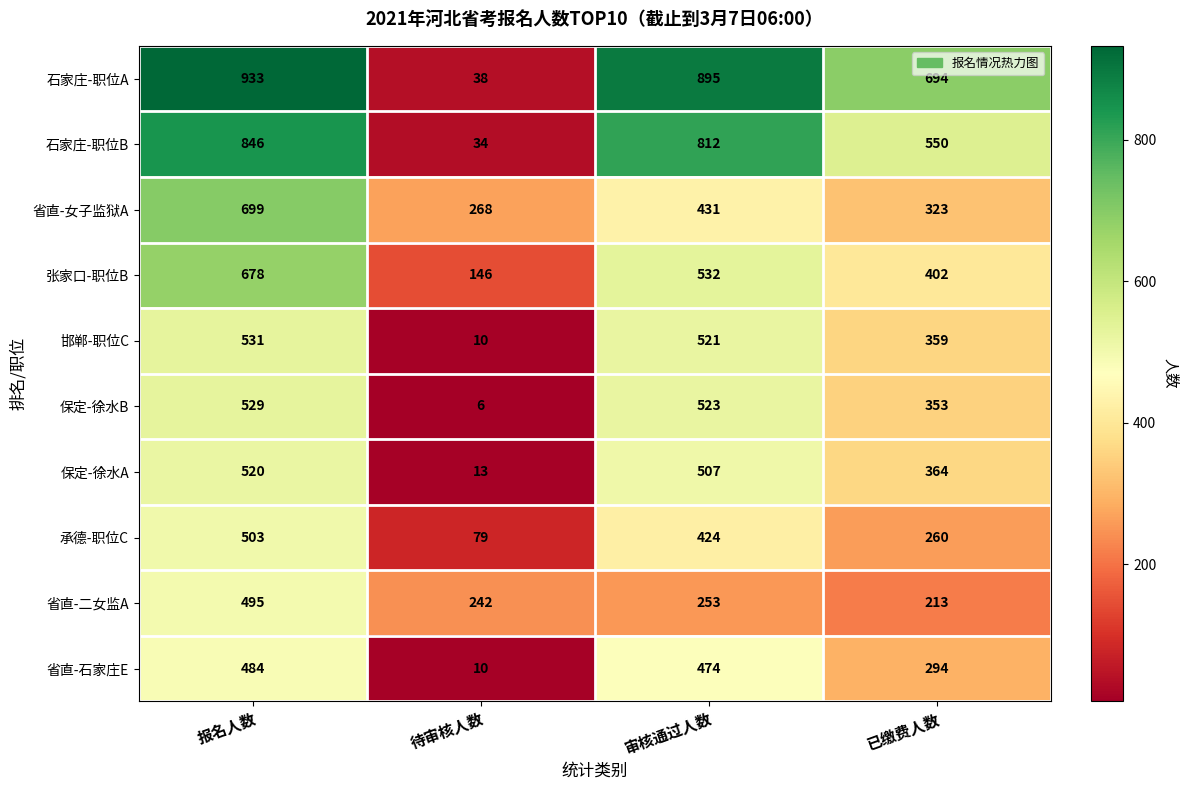

What is the total value across all series at 审核通过人数?

5372